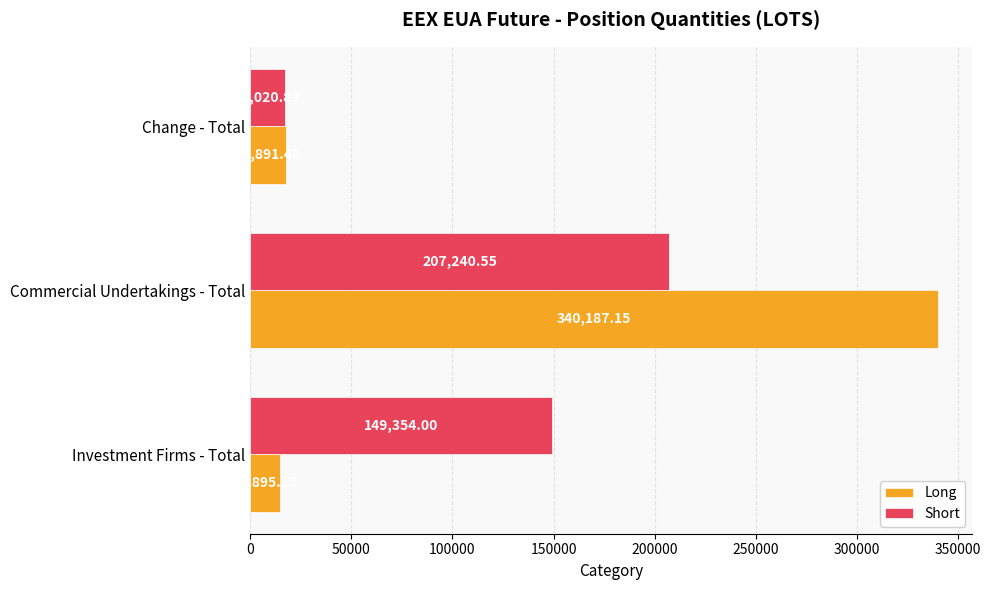

Which series has the largest total across all categories?

Short